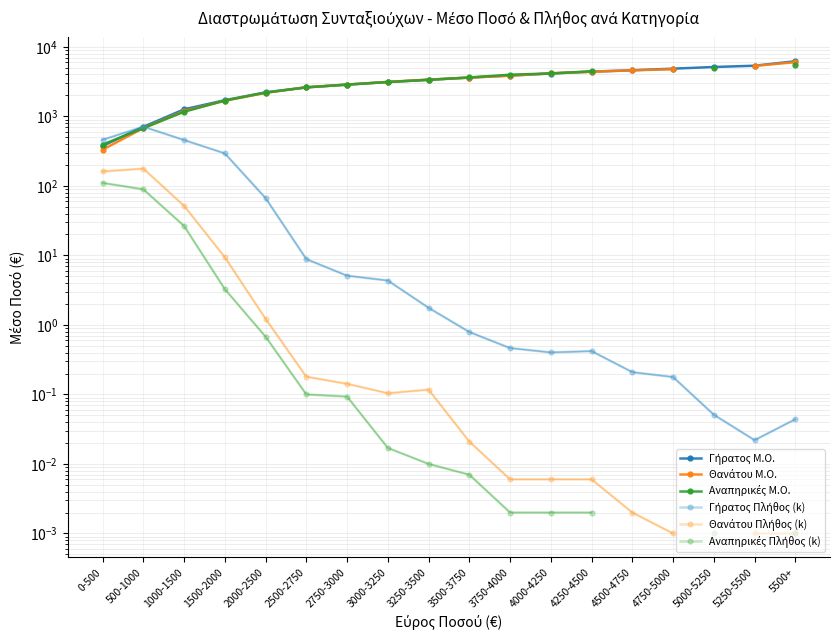

True or false: Θανάτου Πλήθος (k) and Αναπηρικές Πλήθος (k) cross at least once.

False